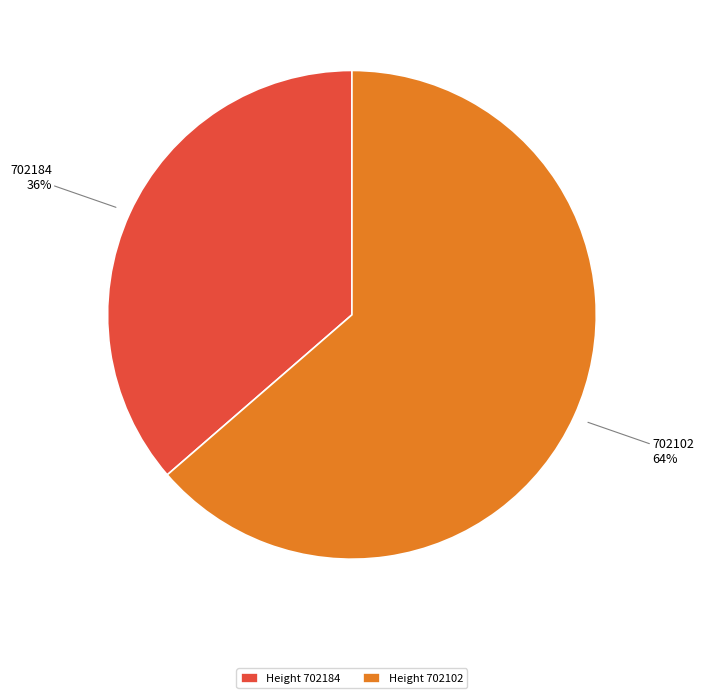

Does Height 702102 account for over 50% of the chart?

Yes